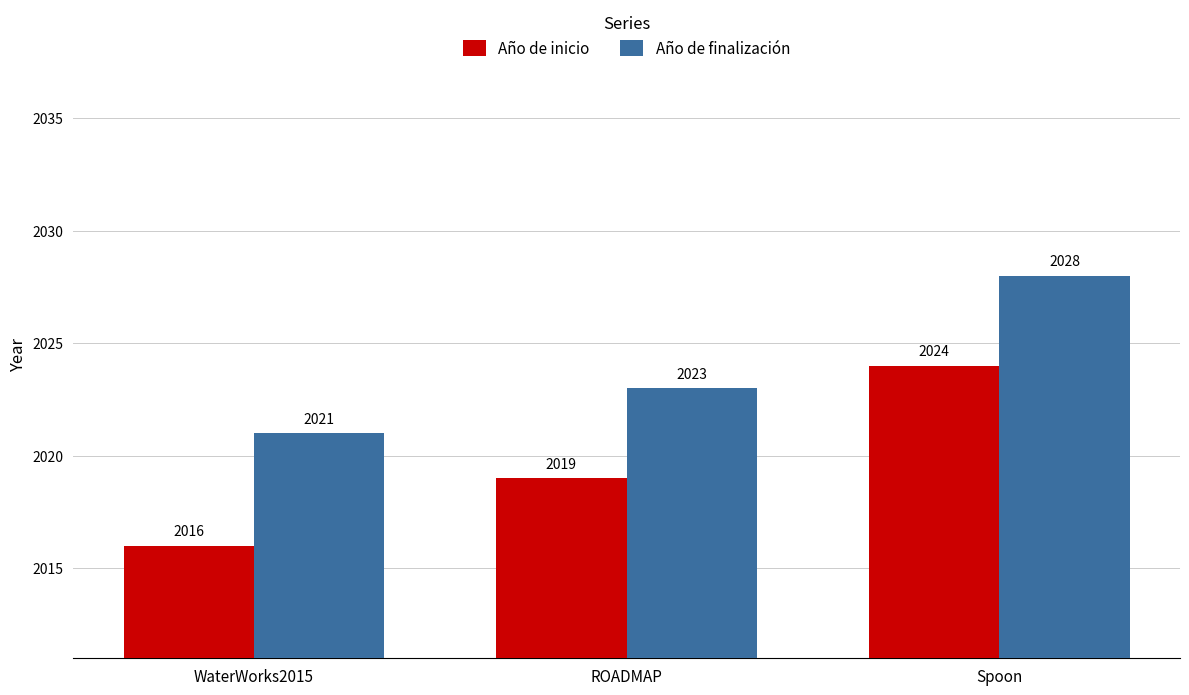

What is the difference between the Año de inicio values at ROADMAP and Spoon?

5